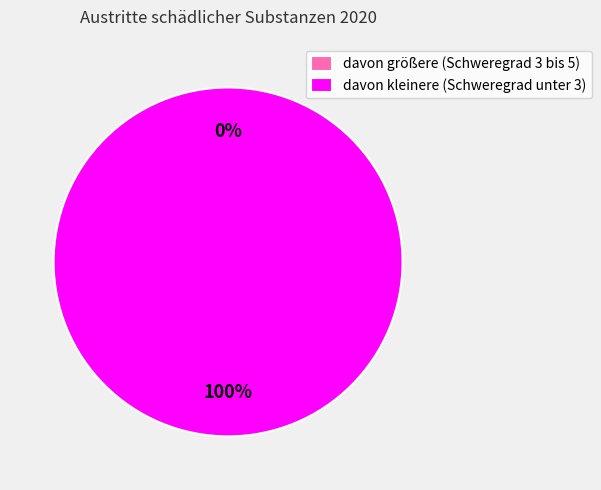

Is there any slice that represents more than half of the pie?

Yes